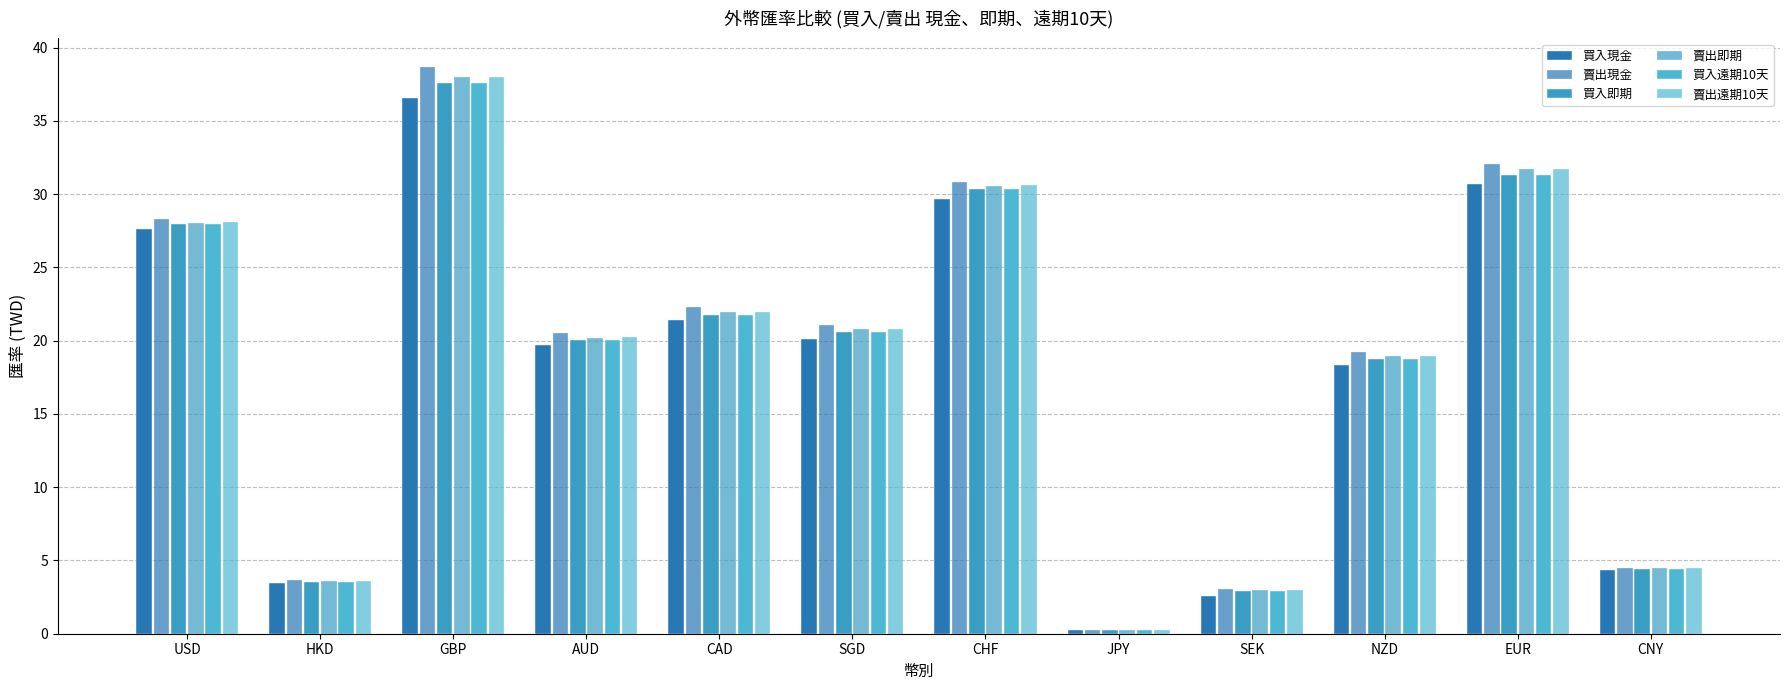

Rank the series at JPY from highest to lowest value.

賣出現金, 賣出遠期10天, 賣出即期, 買入即期, 買入遠期10天, 買入現金